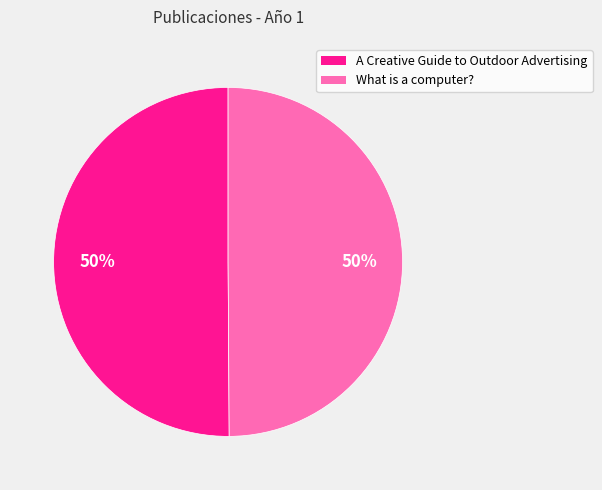

How many slices are in this pie chart?

2